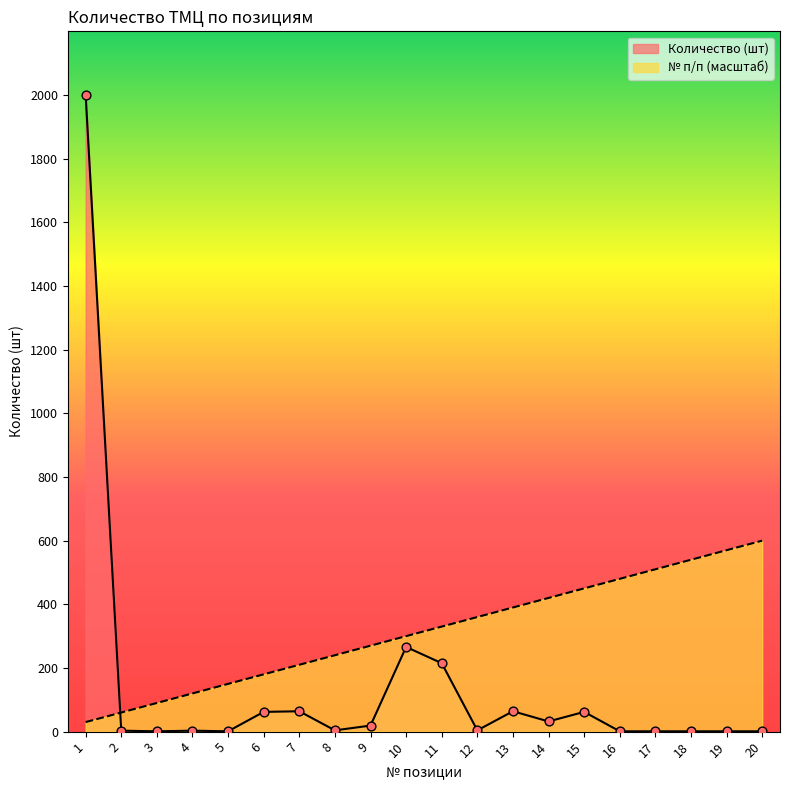

Which series reaches the minimum Y coordinate?

Количество (шт)